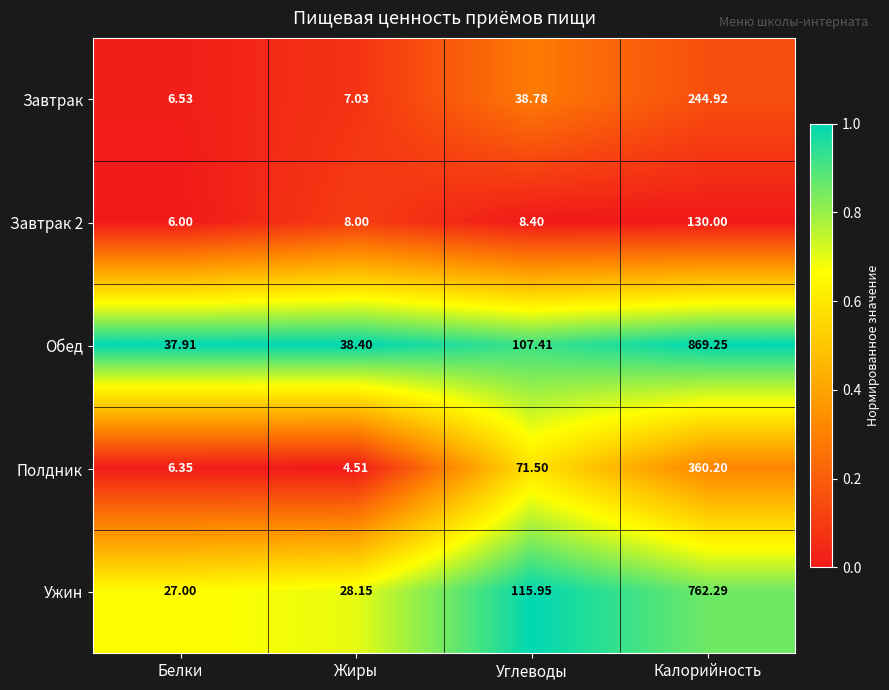

At which category does the chart reach its minimum across all series?

Жиры